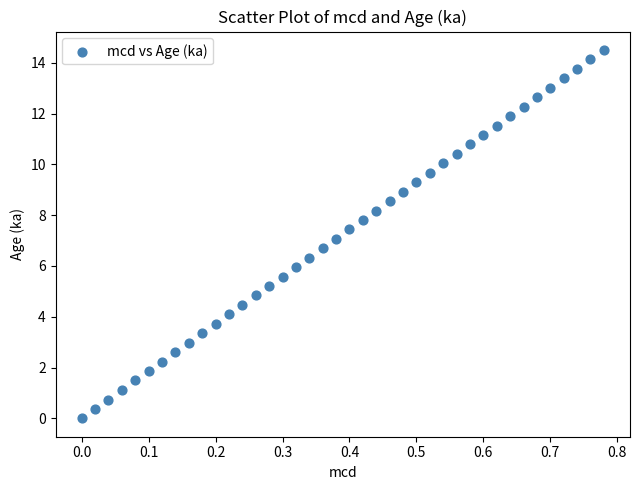

What is the range of Y values (max minus min)?

14.5